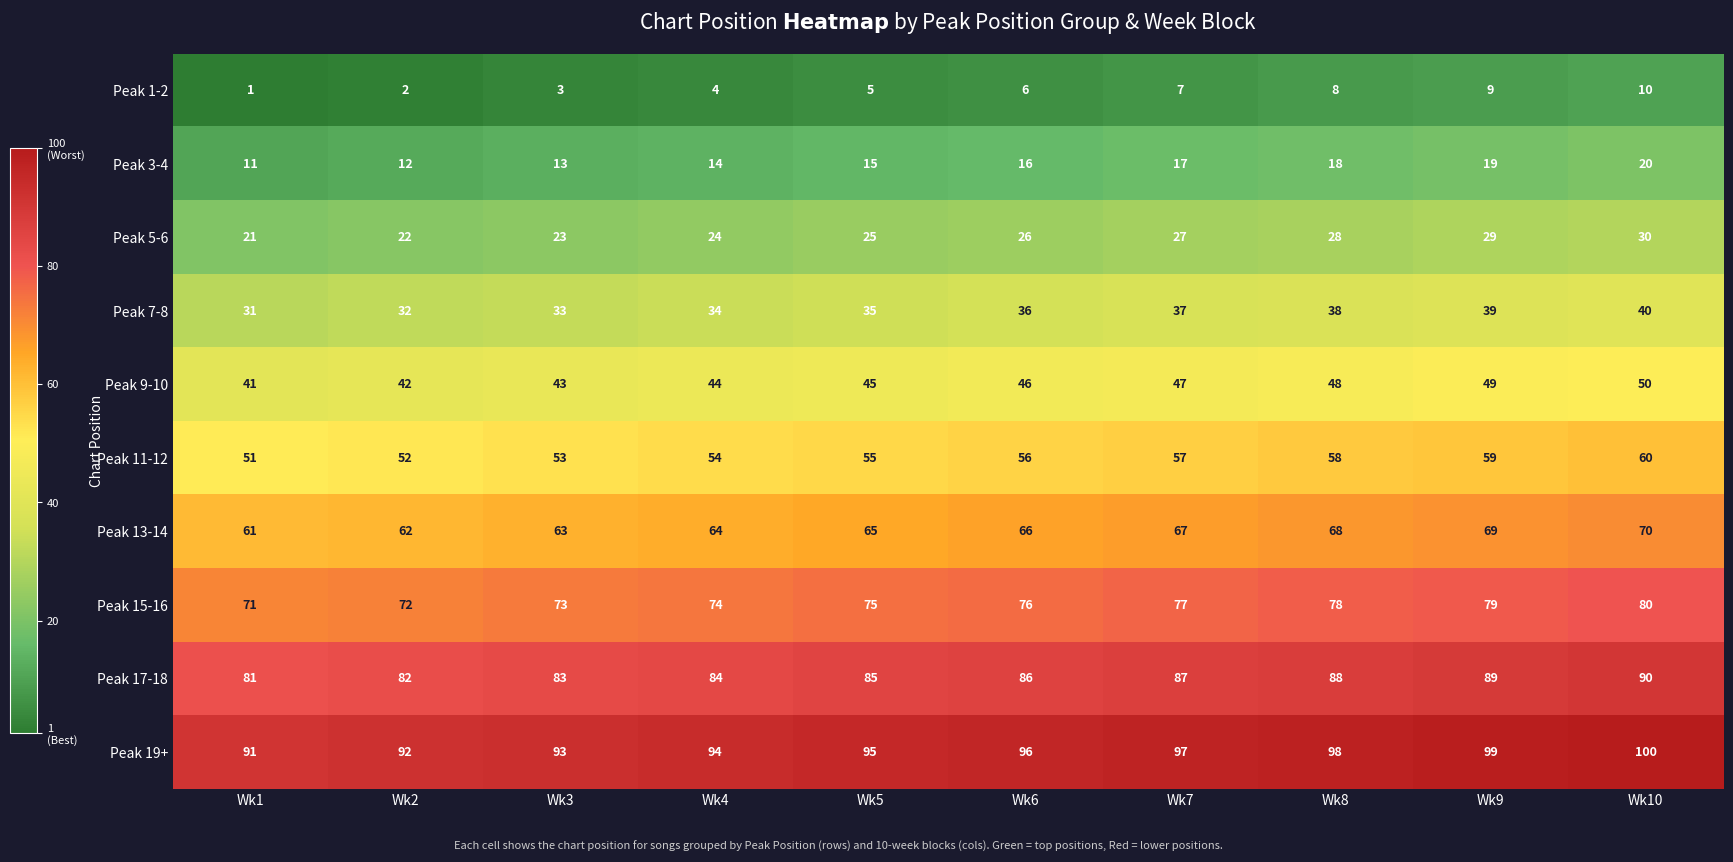

Rank the categories by Peak 17-18 value from highest to lowest.

Wk10, Wk9, Wk8, Wk7, Wk6, Wk5, Wk4, Wk3, Wk2, Wk1